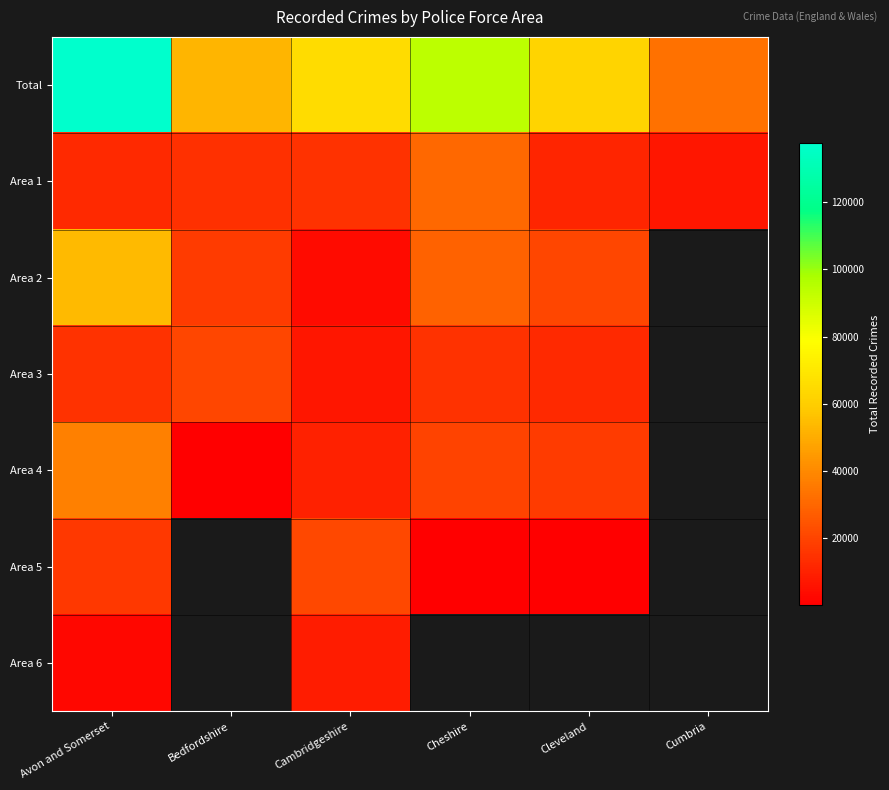

Between Bedfordshire and Cumbria, which series saw the biggest shift?

Total